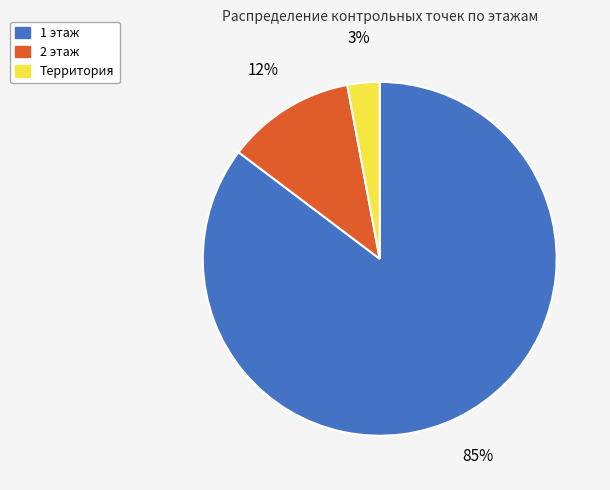

Which has a higher value, Территория or 2 этаж?

2 этаж